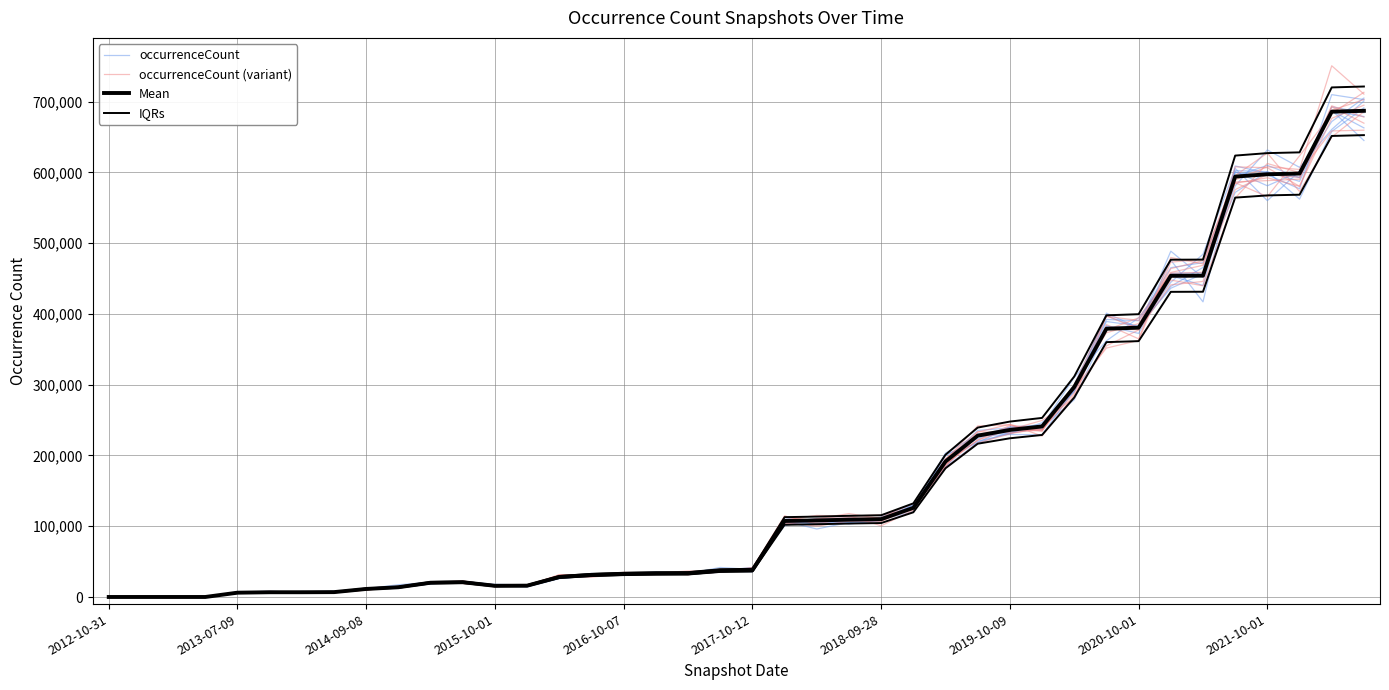

What is the average value of the occurrenceCount (variant) series?

172668.7